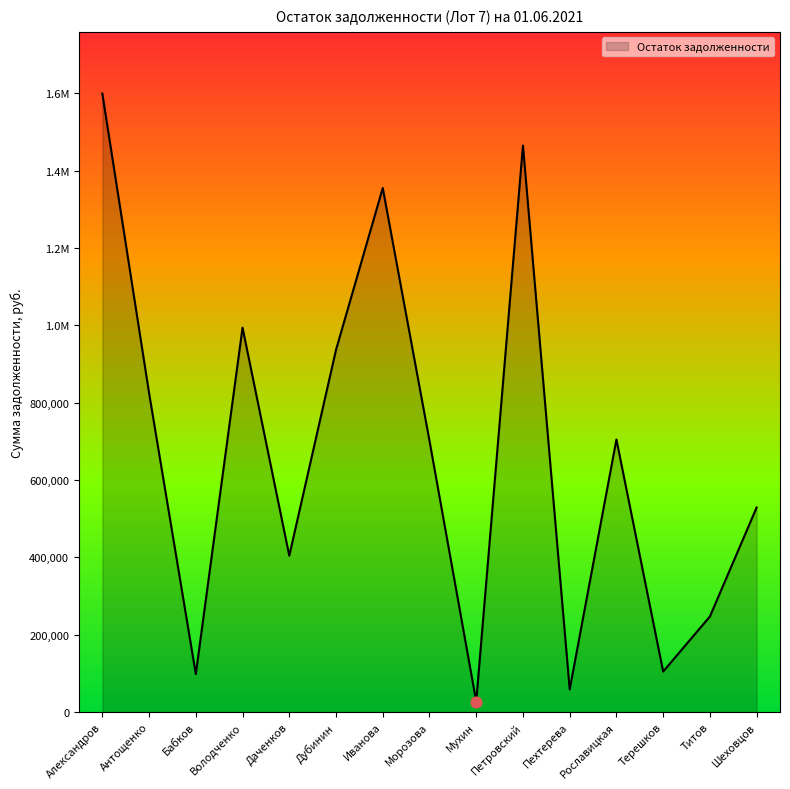

Does the chart have visible grid lines?

No